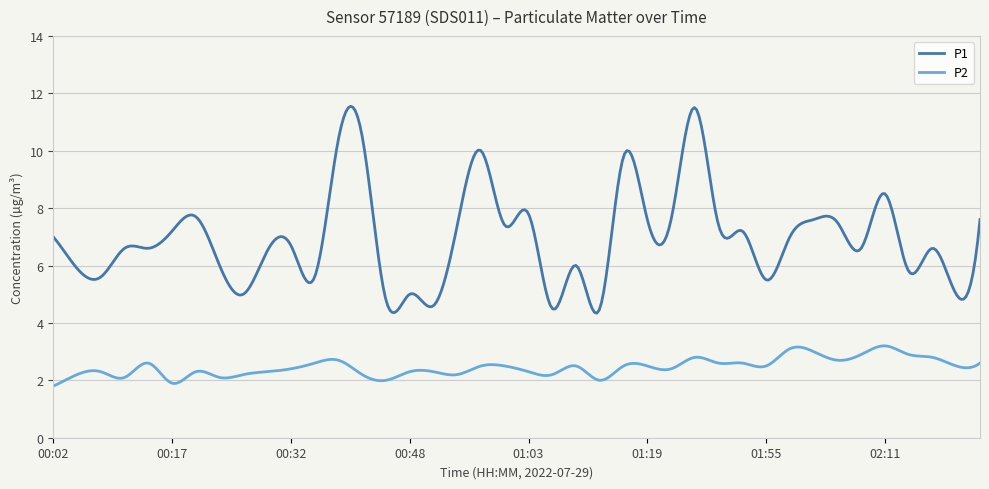

List the series in order of their overall mean, highest first.

P1, P2